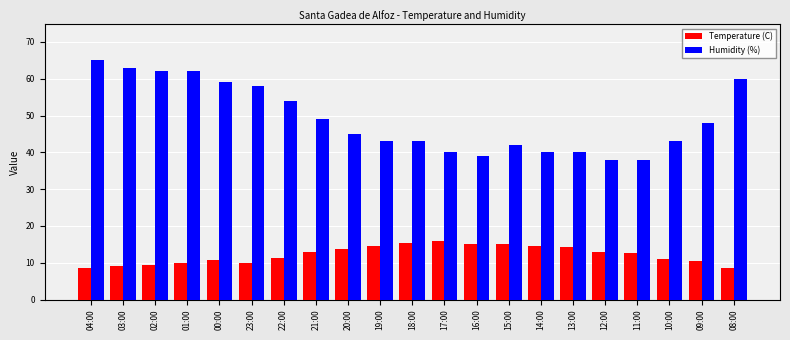

Which label corresponds to the largest value in the chart?

04:00